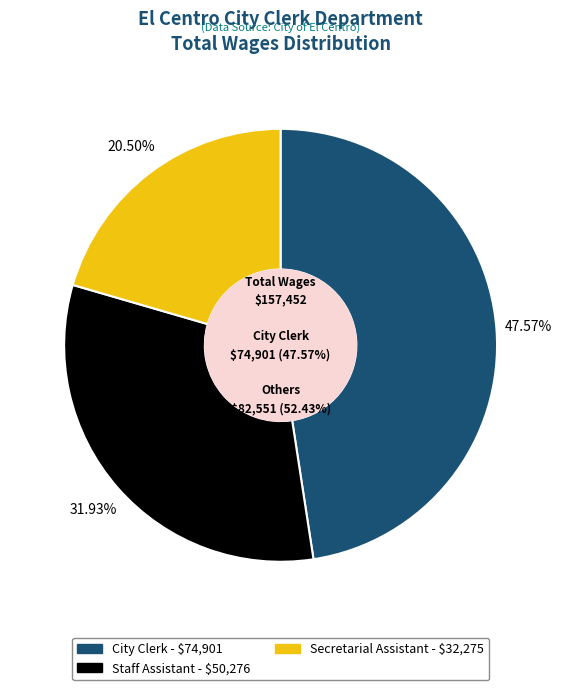

Which slice is the smallest?

Secretarial Assistant